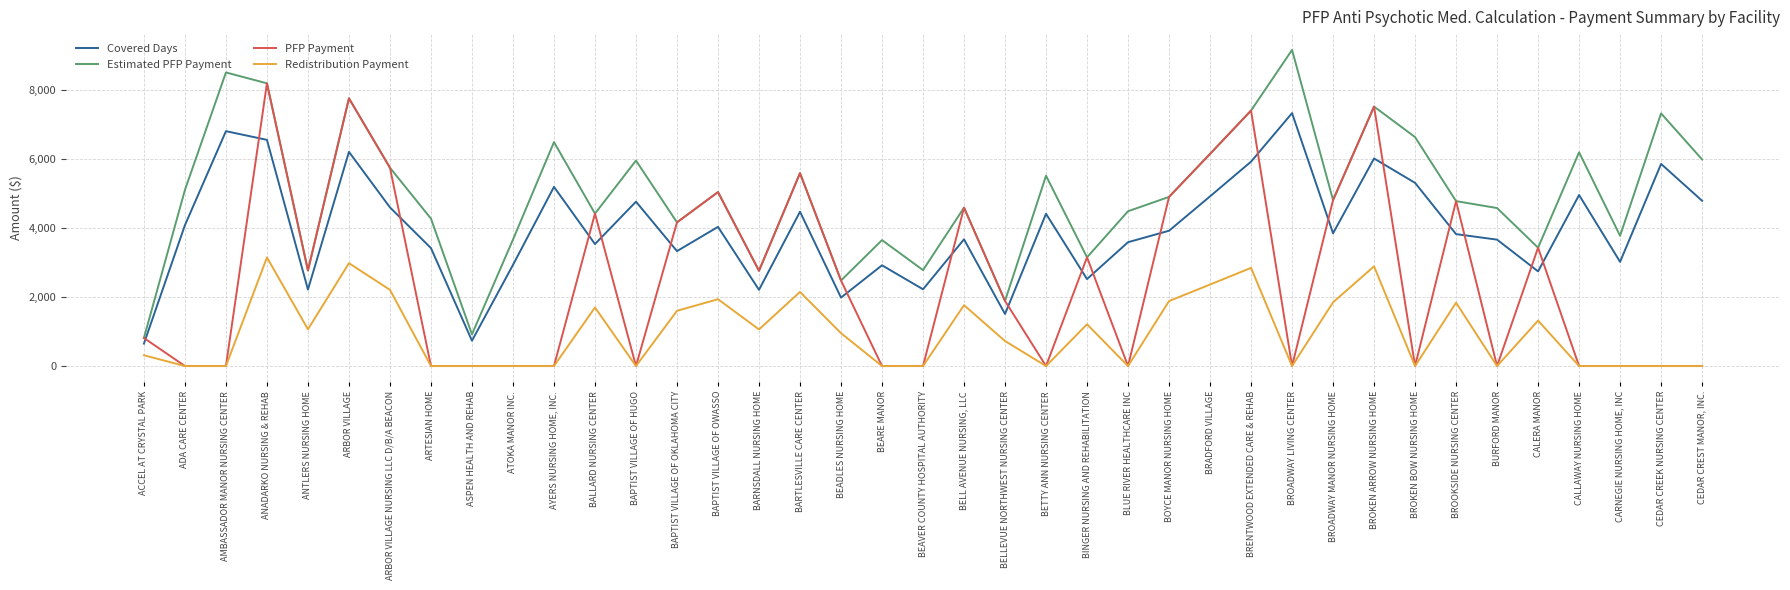

Is it true that Estimated PFP Payment equals 1885.0 at BELLEVUE NORTHWEST NURSING CENTER?

True